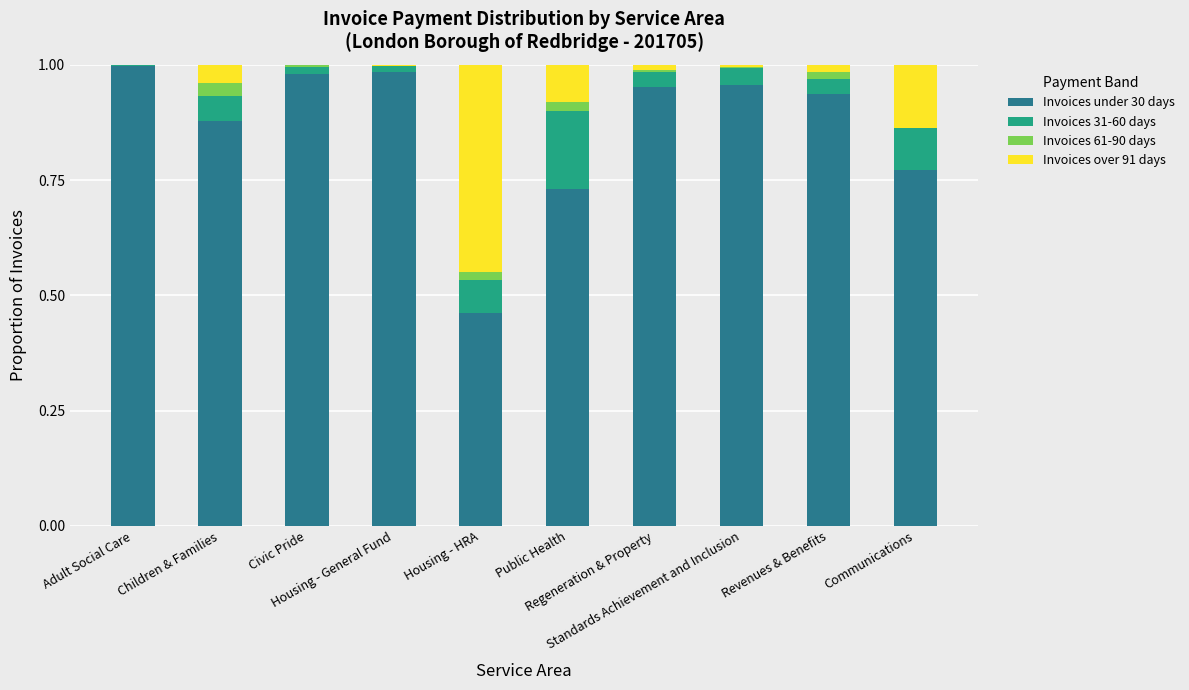

Which series has the largest range (max minus min)?

Invoices under 30 days